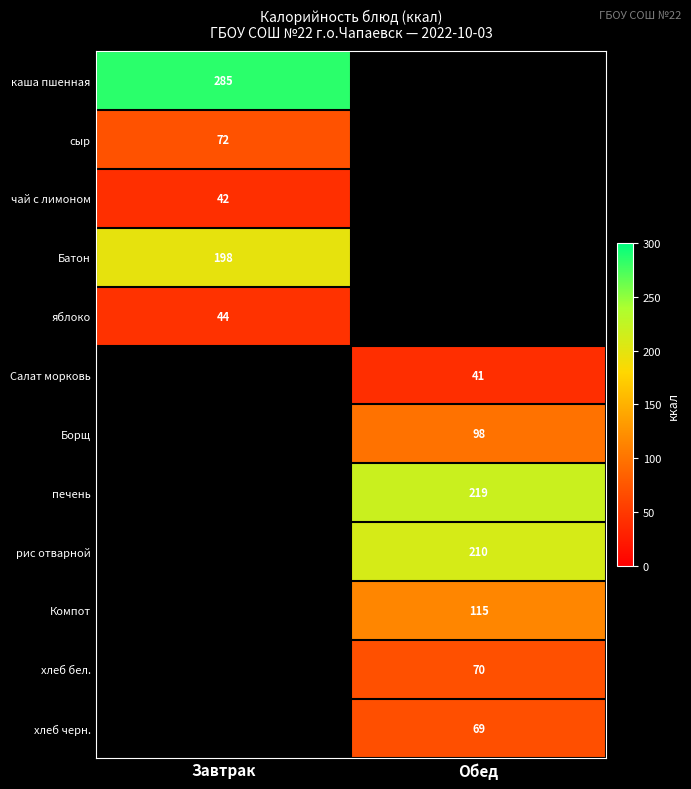

Is it true that чай с лимоном equals 42 at Завтрак?

True